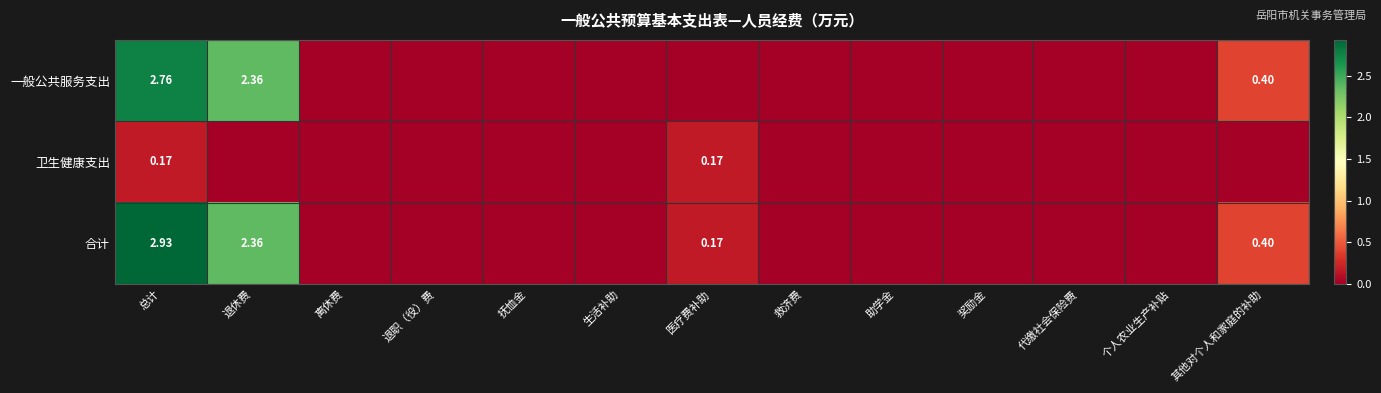

Rank the series by their maximum value, from lowest to highest.

卫生健康支出, 一般公共服务支出, 合计